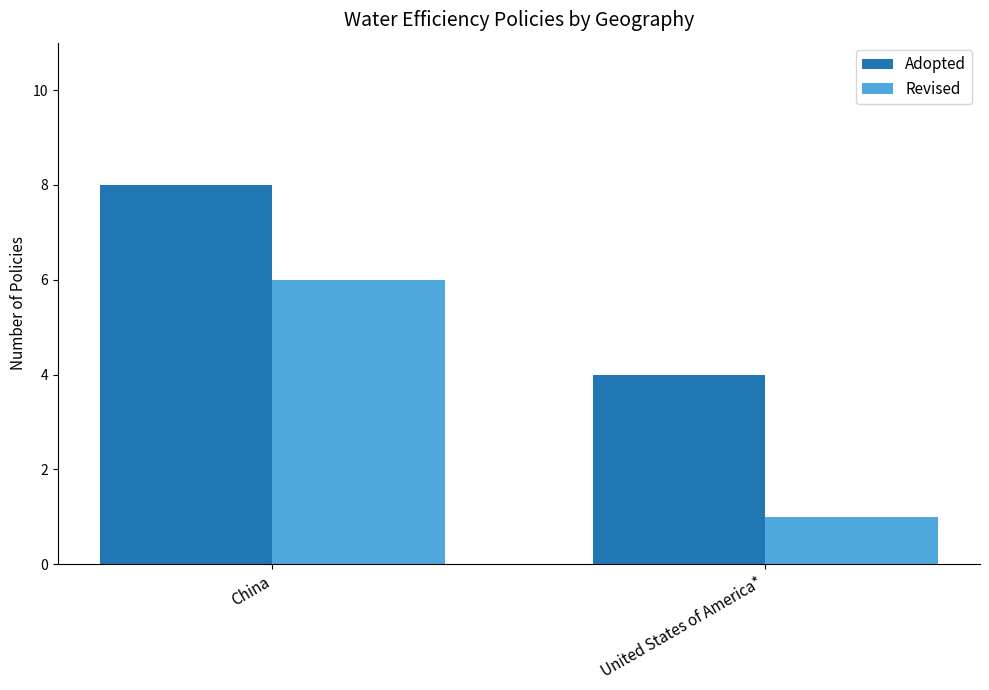

Reading left to right, extract all data points from this chart.

Adopted: China=8	United States of America*=4
Revised: China=6	United States of America*=1